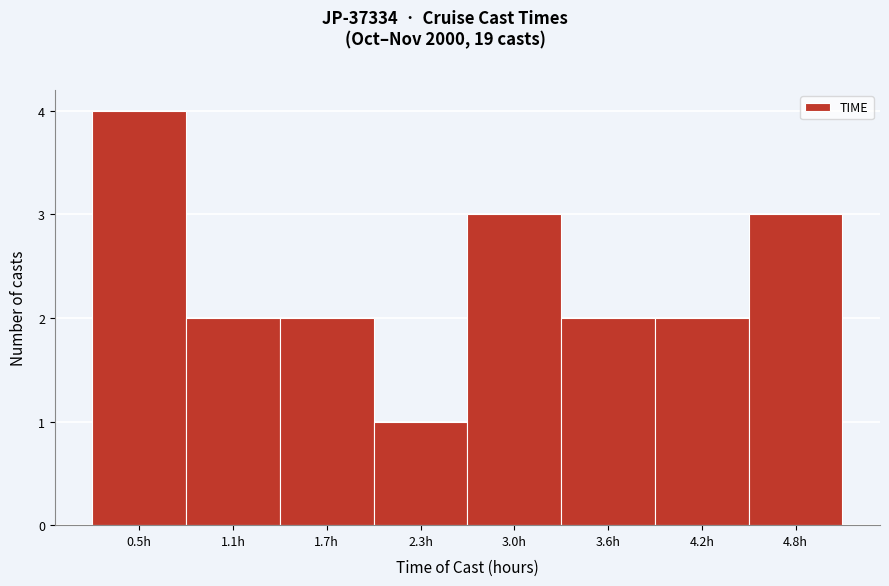

Reading right to left, what are all the values shown in this chart?

3	2	2	3	1	2	2	4